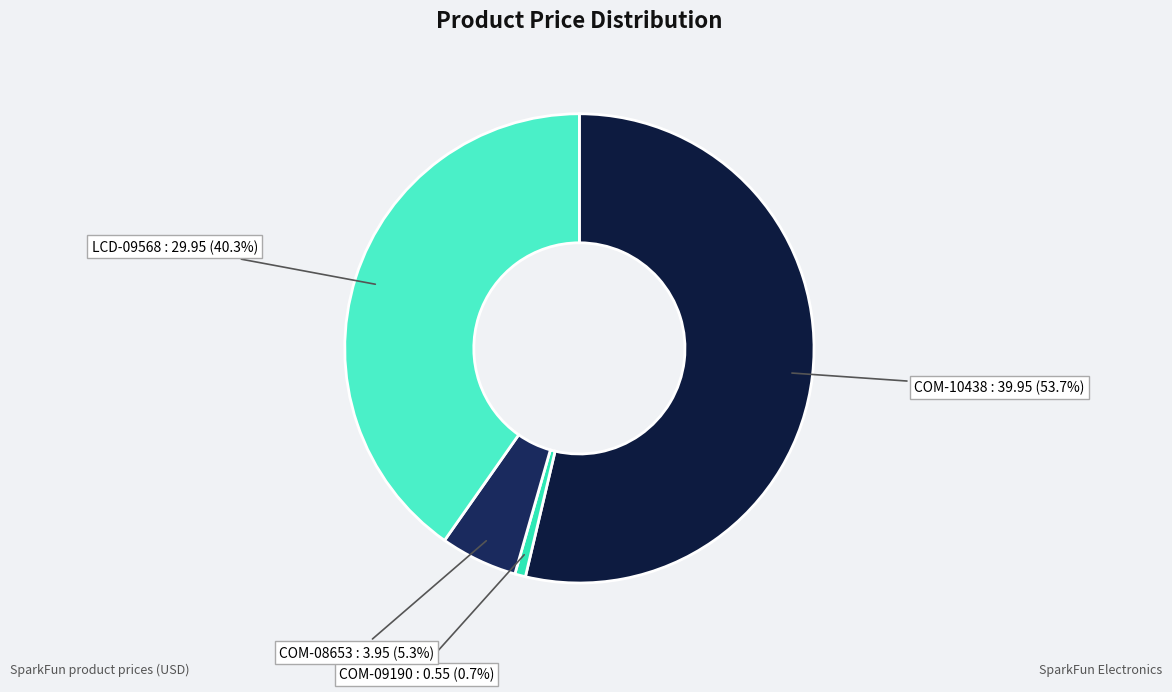

What percentage is the LCD-09568 slice, to the nearest percent?

40%